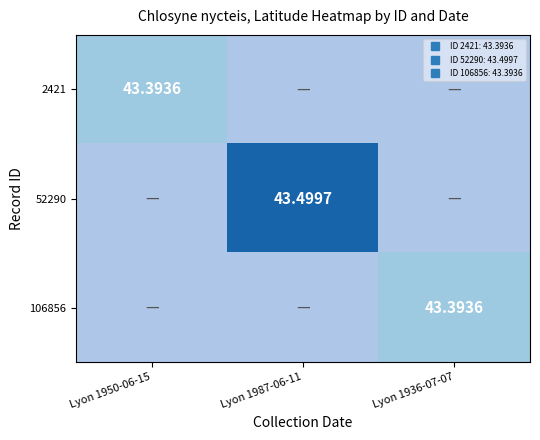

Rank the series at Lyon 1950-06-15 from lowest to highest value.

2421, 52290, 106856